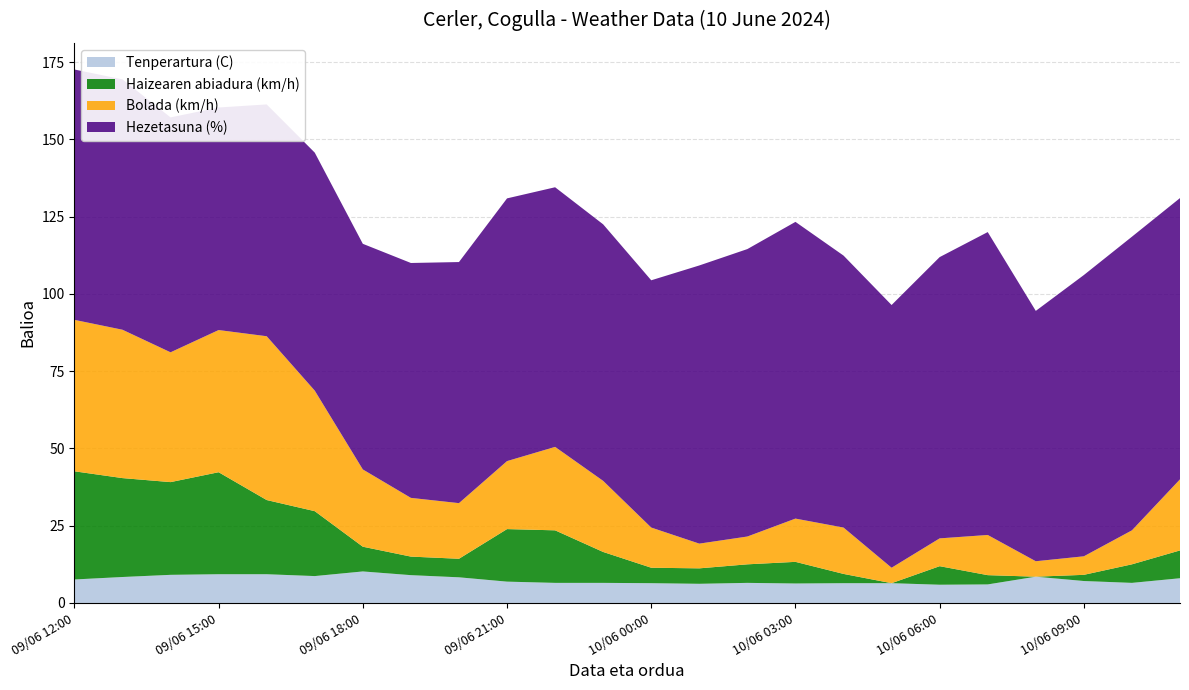

Reading left to right, what are all the values shown in this chart?

Tenperartura (C): 7.6	8.4	9.1	9.3	9.3	8.7	10.2	9.0	8.3	6.9	6.5	6.5	6.4	6.2	6.5	6.3	6.4	6.4	5.9	6.0	8.5	7.1	6.5	8.0
Haizearen abiadura (km/h): 35.0	32.0	30.0	33.0	24.0	21.0	8.0	6.0	6.0	17.0	17.0	10.0	5.0	5.0	6.0	7.0	3.0	0.0	6.0	3.0	0.0	2.0	6.0	9.0
Bolada (km/h): 49.0	48.0	42.0	46.0	53.0	39.0	25.0	19.0	18.0	22.0	27.0	23.0	13.0	8.0	9.0	14.0	15.0	5.0	9.0	13.0	5.0	6.0	11.0	23.0
Hezetasuna (%): 81.0	81.0	76.0	72.0	75.0	77.0	73.0	76.0	78.0	85.0	84.0	83.0	80.0	90.0	93.0	96.0	88.0	85.0	91.0	98.0	81.0	91.0	95.0	91.0